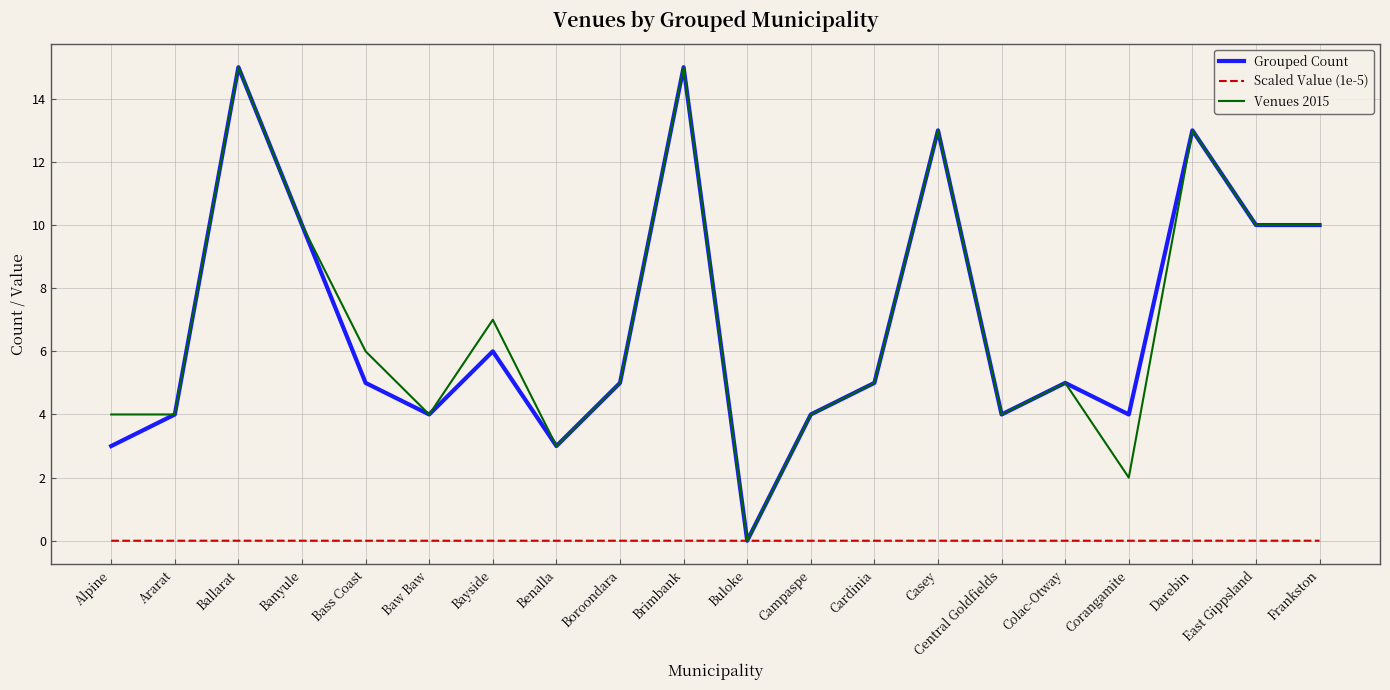

Is the value of Venues 2015 at Casey greater than the value of Grouped Count at Ballarat?

No